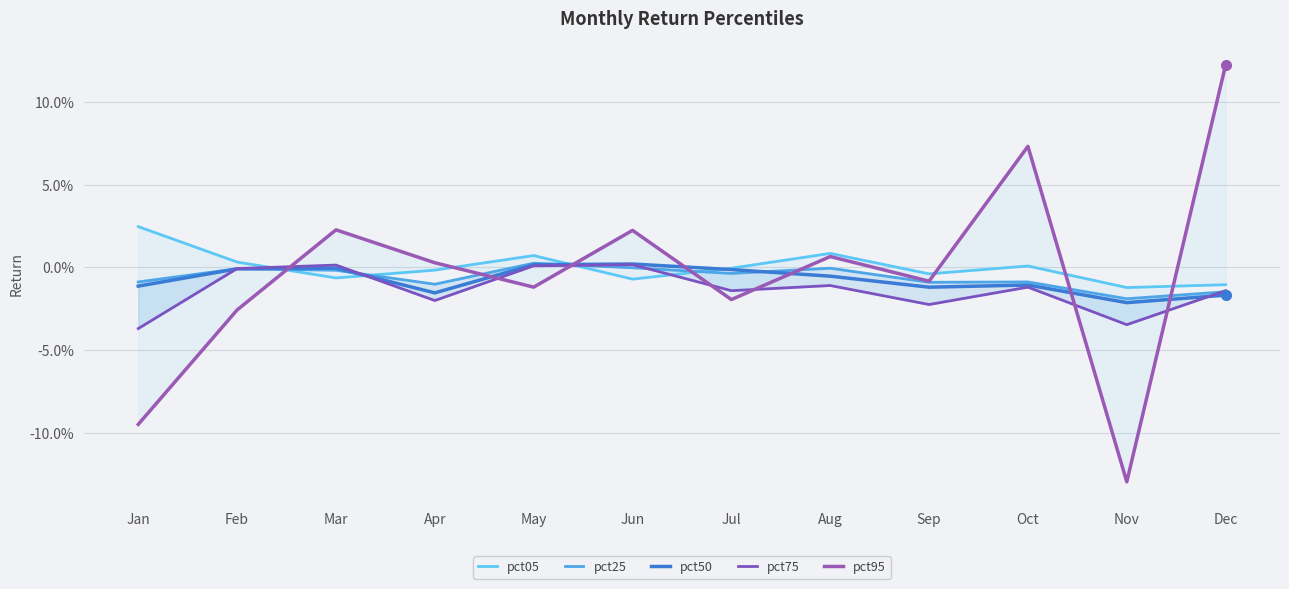

Which series has the largest total across all categories?

pct05